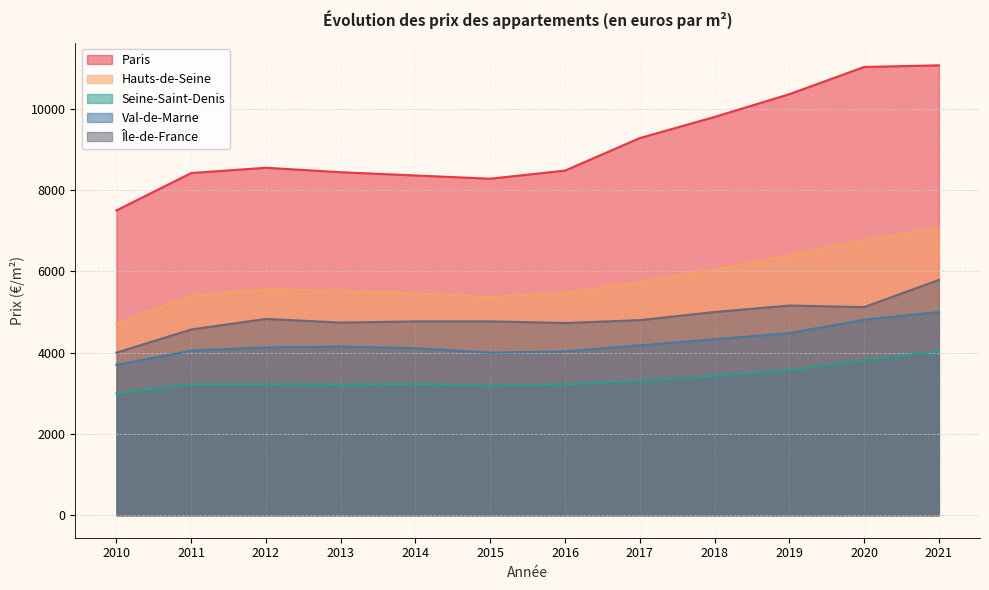

Reading right to left, list all the values displayed in this chart.

Paris: 11070	11030	10360	9800	9280	8480	8280	8360	8440	8550	8420	7500
Hauts-de-Seine: 7070	6770	6390	6050	5740	5470	5370	5460	5520	5560	5400	4710
Seine-Saint-Denis: 4040	3810	3570	3430	3300	3220	3180	3230	3210	3220	3220	3000
Val-de-Marne: 5000	4810	4480	4330	4180	4030	4000	4110	4150	4130	4050	3700
Île-de-France: 5790	5120	5160	5000	4800	4730	4770	4770	4740	4830	4570	4000